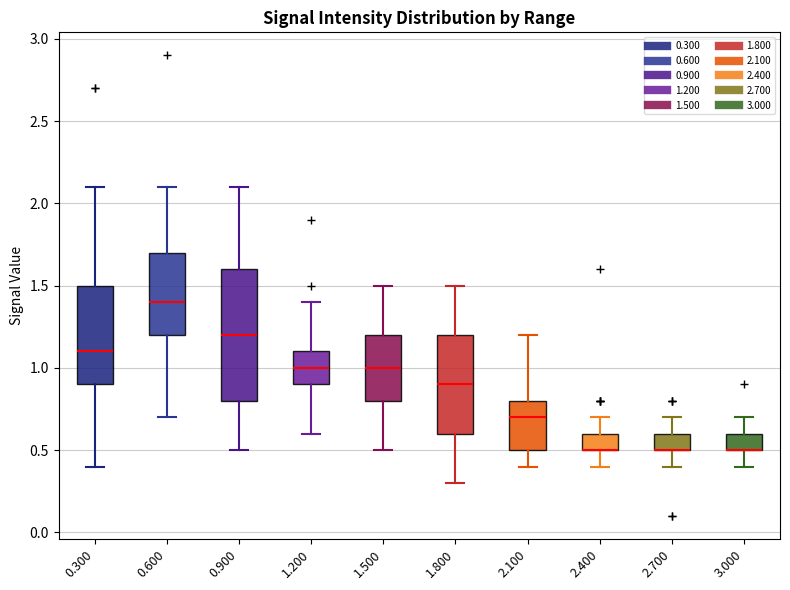

Where does the upper whisker of the box at x = 0.900 end on the y-axis? The values are not printed on the chart, so give them approximately, as read against the axis.

2.1